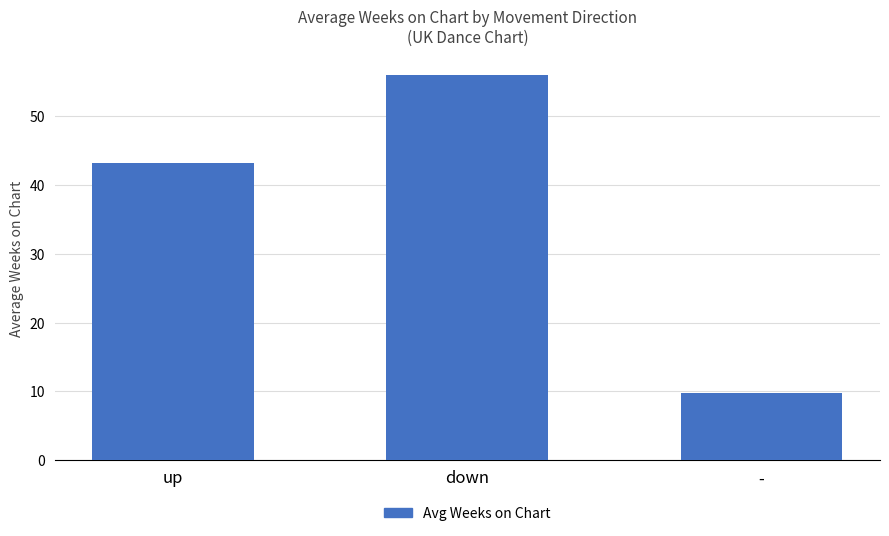

What is the difference between the values at down and up?

12.7